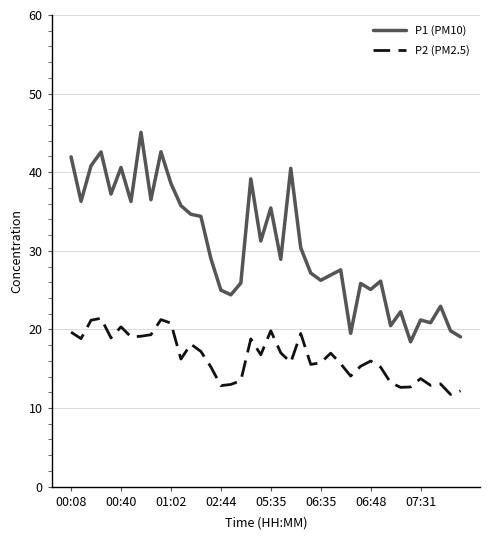

What is the maximum value for P2 (PM2.5)?

21.4